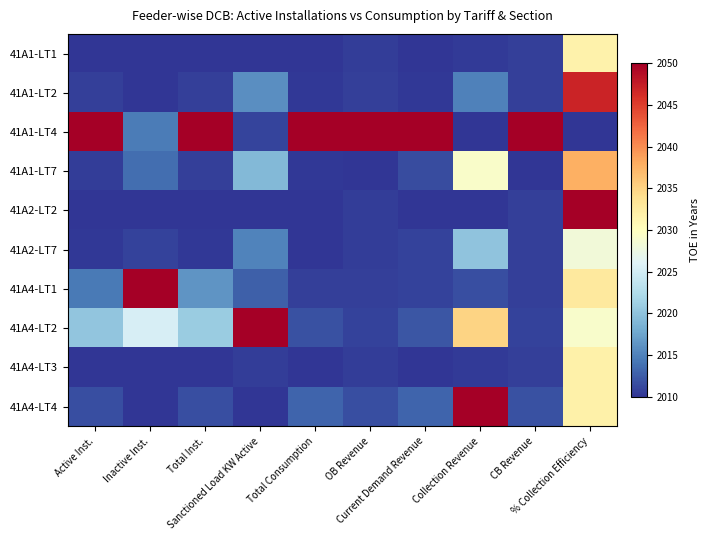

What is the total value across all series at OB Revenue?

20146.3